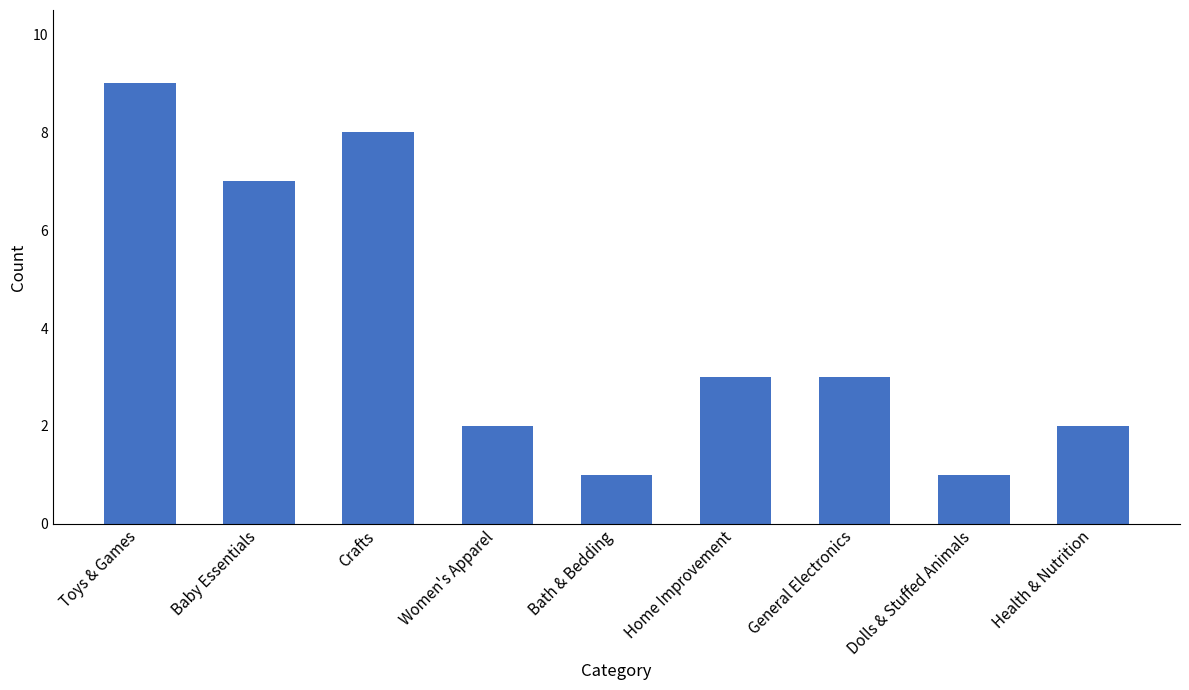

What is the ratio of the value at Crafts to the value at General Electronics?

2.7